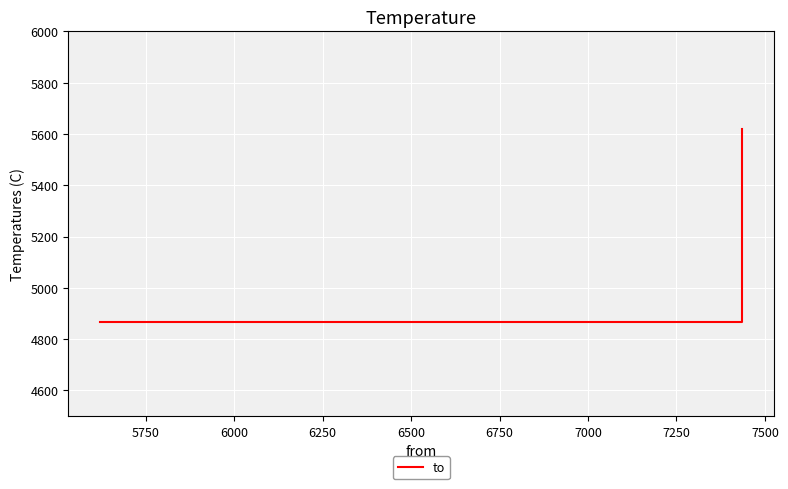

What is the value of the 3rd point from the left?

5621